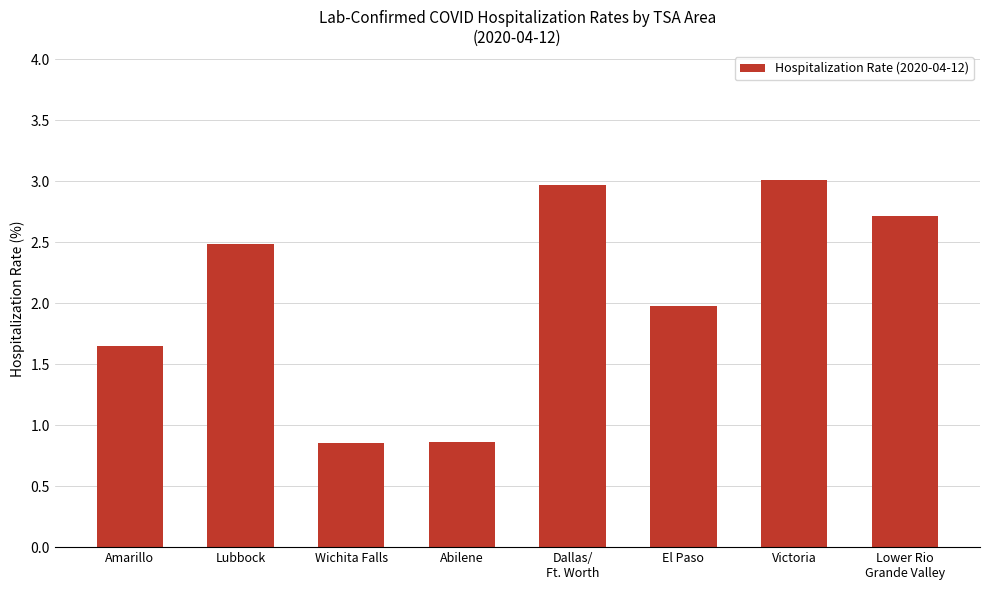

True or false: the data shows 2.5 at Lubbock.

True